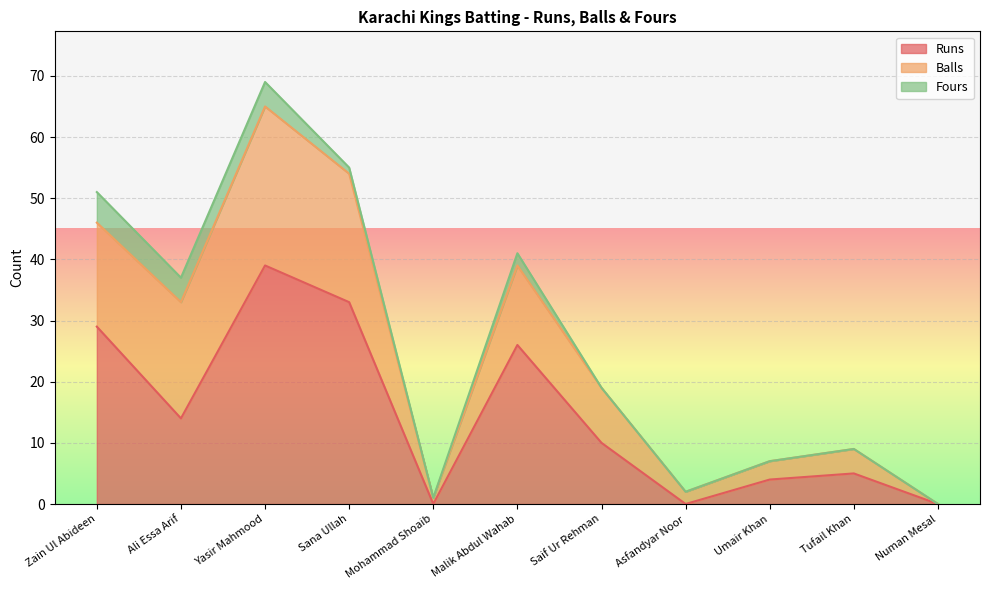

True or false: Runs and Fours cross at least once.

False